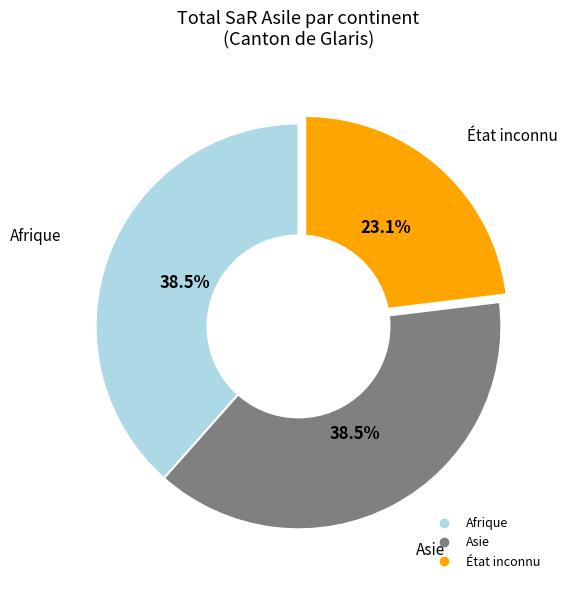

Does État inconnu represent more than half of the total?

No